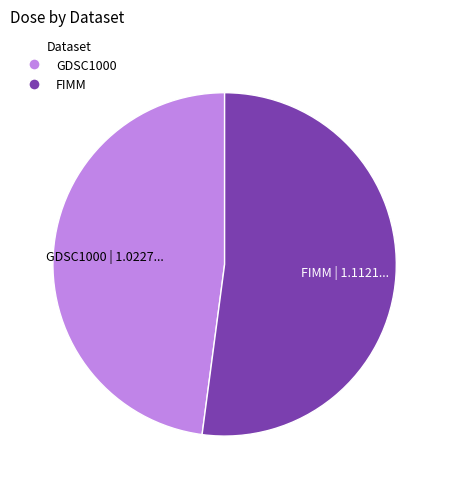

Is the sum of GDSC1000 and FIMM greater than half?

Yes